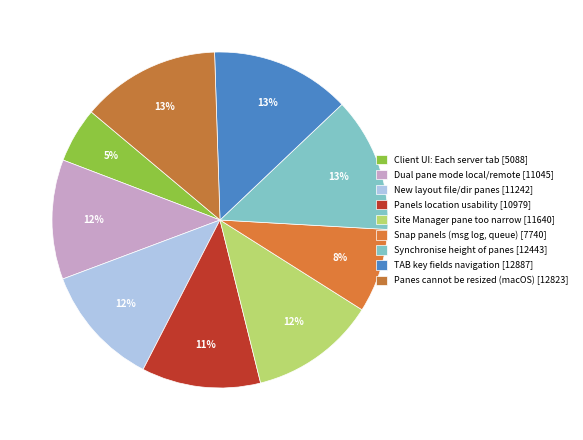

Rank the categories by value from lowest to highest.

Client User Interface: Each server tab [5088], Snap panels (message log, transfer queue) [7740], Panels location to improve usability [10979], Dual pane mode where both local/remote [11045], New layout of file and directory panes [11242], Site Manager selection pane too narrow [11640], Synchronise height of panes [12443], panes cannot be resized on load (macOS) [12823], TAB key does not advance through fields [12887]